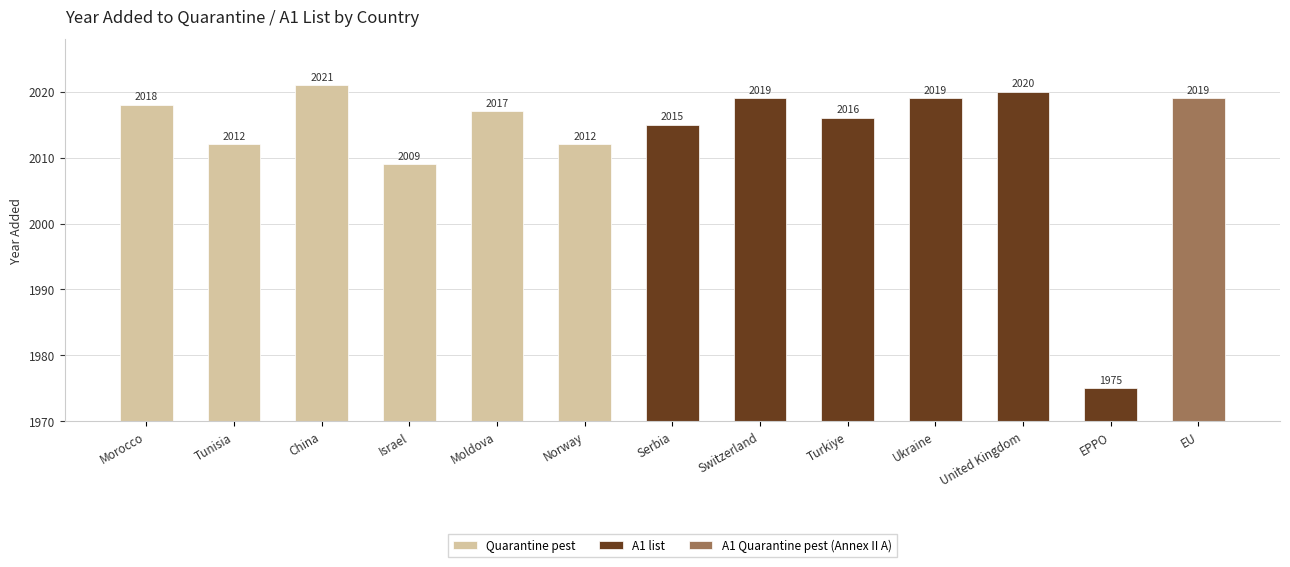

At Tunisia, list the series in order from largest to smallest.

A1 list, Quarantine pest